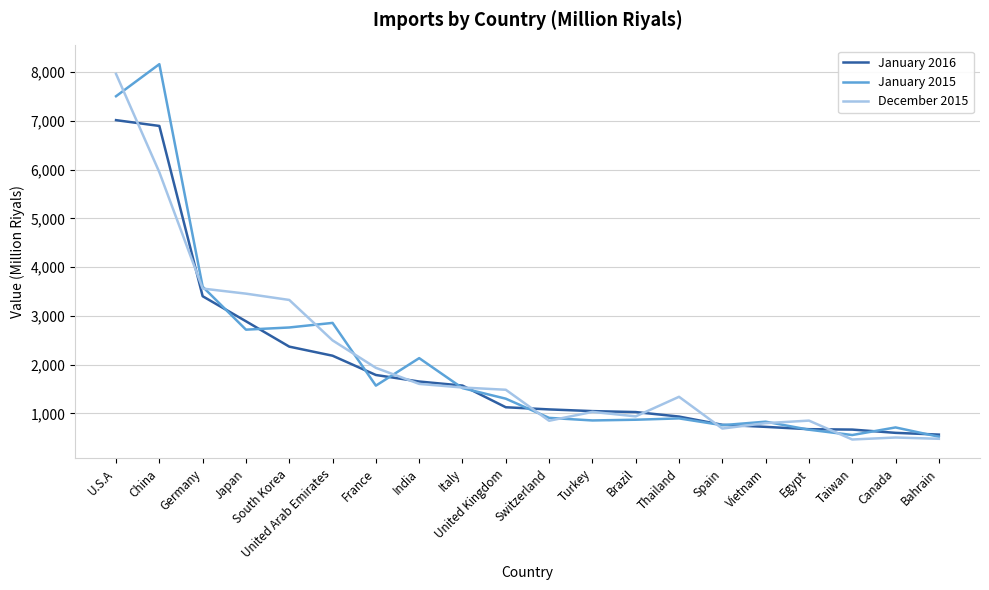

What is the spread (max minus min) of values at Egypt?

186.3